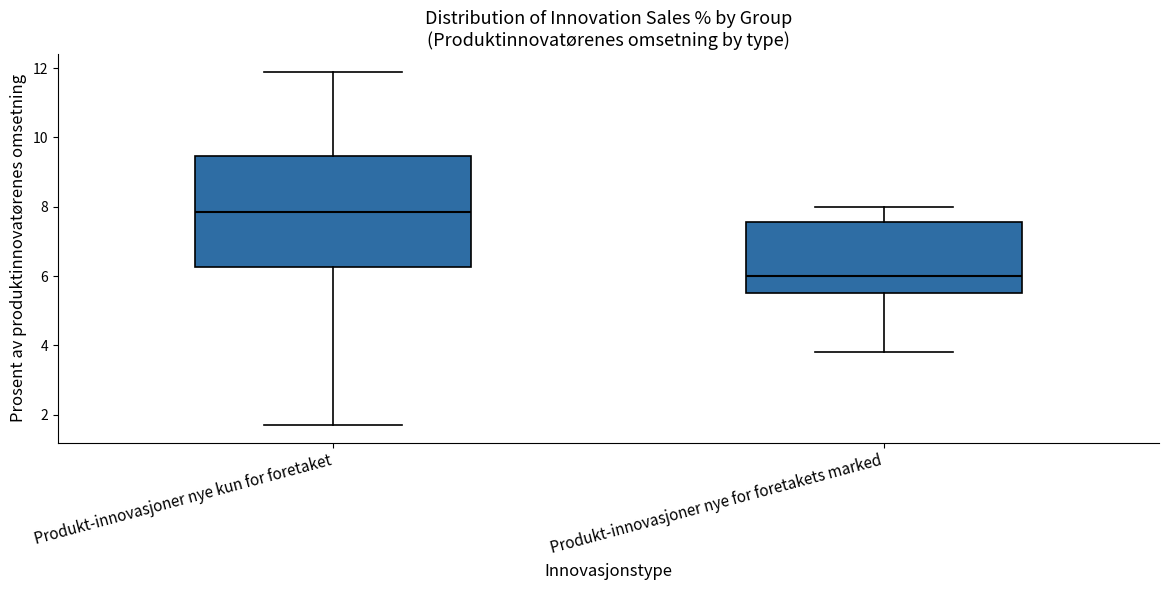

Reading left to right, transcribe this box plot: for each box, give where its median line is, the range the box spans, and where its two whiskers end, as read against the y-axis. The values are not printed on the chart, so give them approximately, as read against the axis.

Produkt-innovasjoner nye kun for foretaket: median 7.8, box 6.2 to 9.4, whiskers 1.8 to 12.0
Produkt-innovasjoner nye for foretakets marked: median 6.0, box 5.6 to 7.6, whiskers 3.8 to 8.0